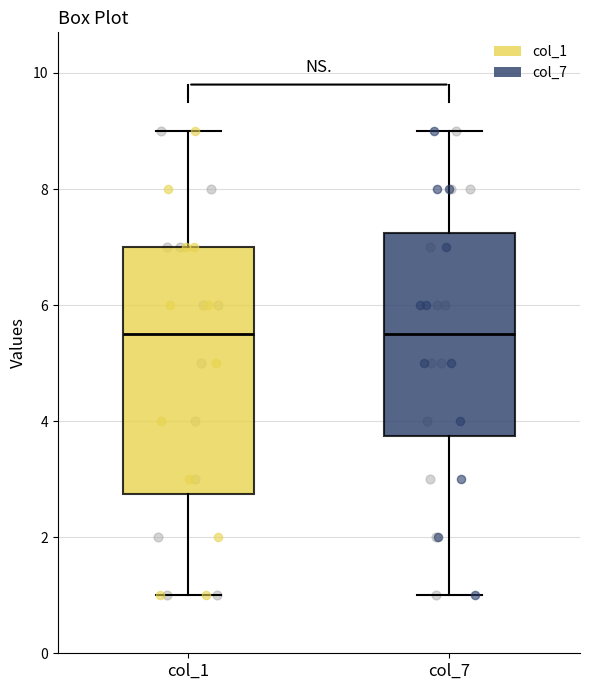

Reading left to right, read every box against the y-axis: the position of its median line, the range the box covers, and the ends of its whiskers. The values are not printed on the chart, so give them approximately, as read against the axis.

col_1: median 5.6, box 2.8 to 7.0, whiskers 1.0 to 9.0
col_7: median 5.6, box 3.8 to 7.2, whiskers 1.0 to 9.0